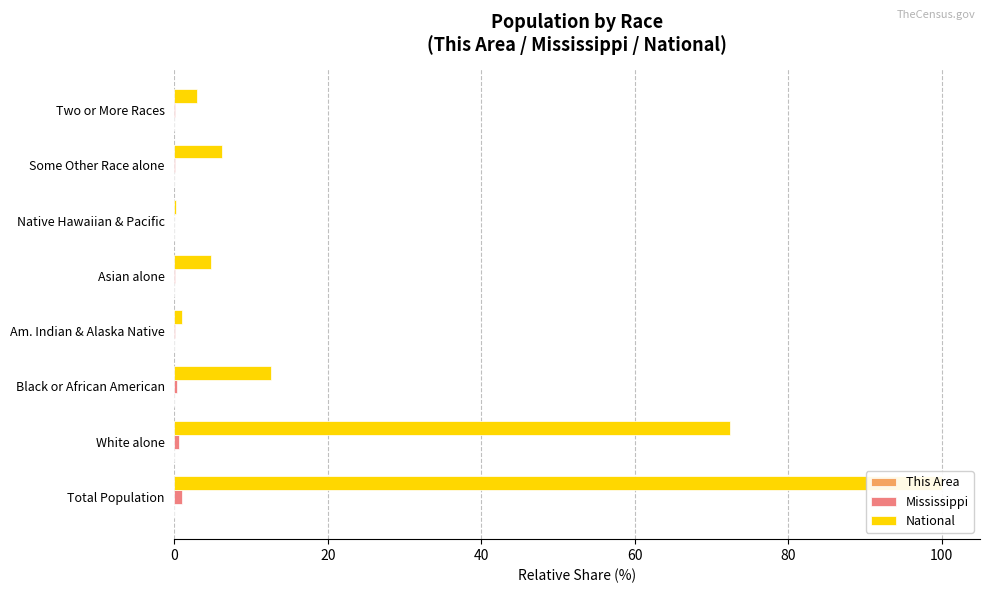

What are all the series names shown in the legend?

This Area, Mississippi, National